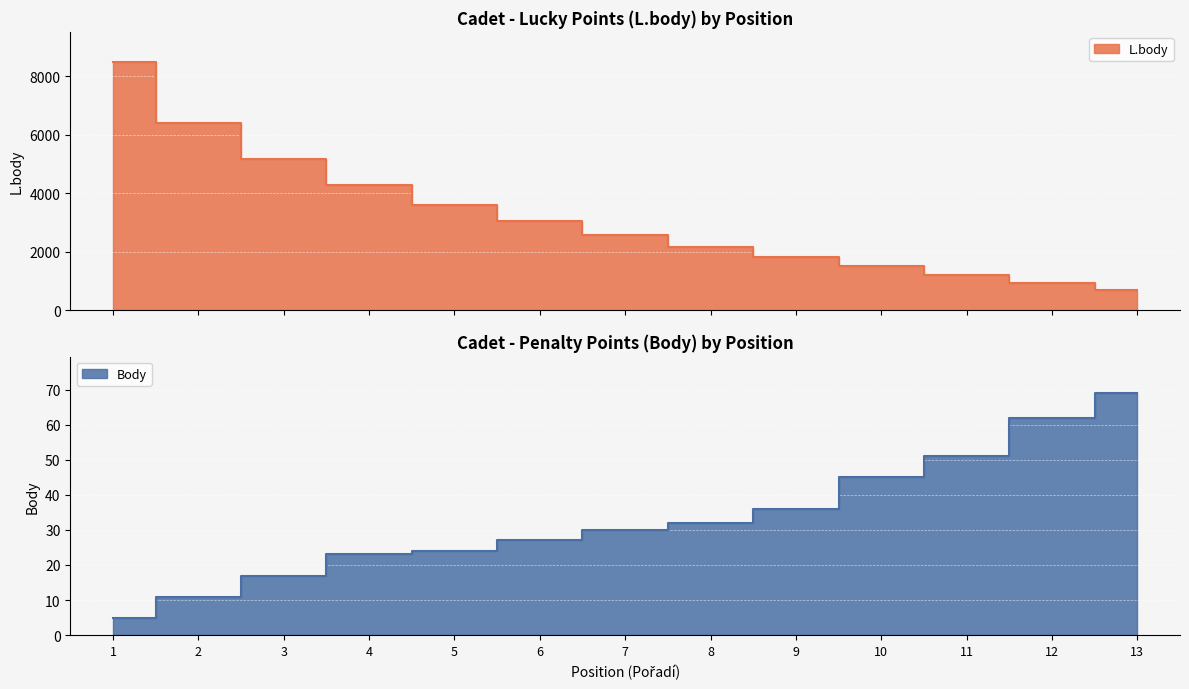

What is the value of the Body point at the 9th from the left?

36